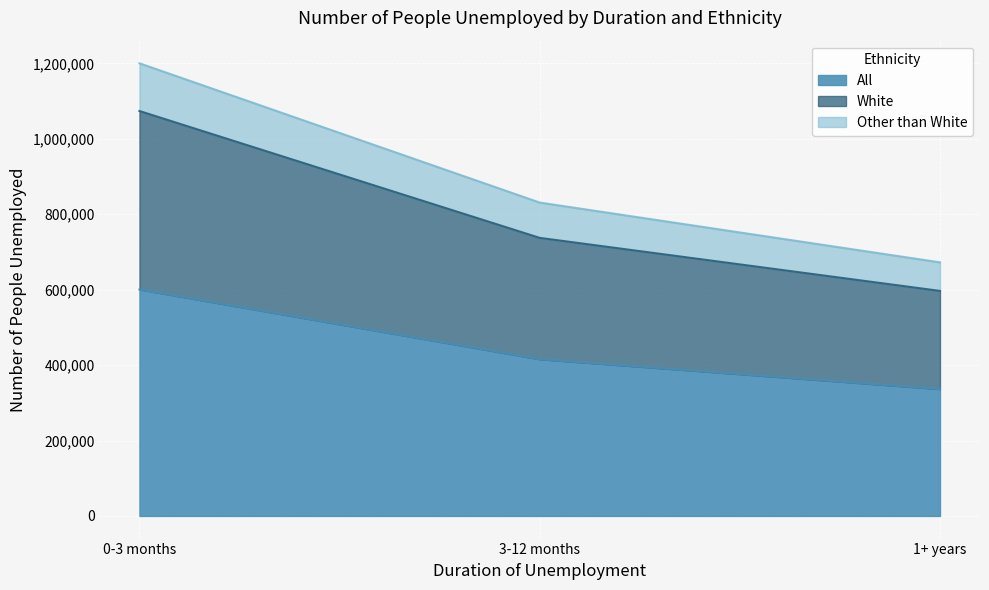

What is the difference between the second highest and minimum values in the All series?

79100